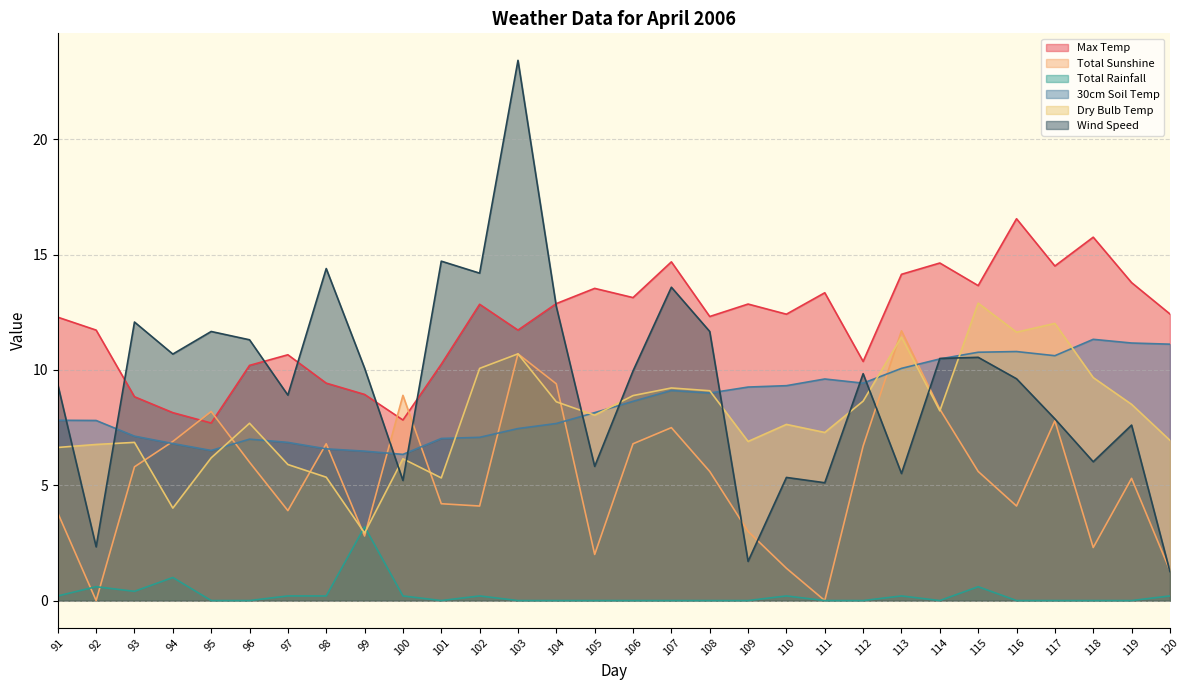

What is the minimum value for Dry Bulb Temp?

2.9